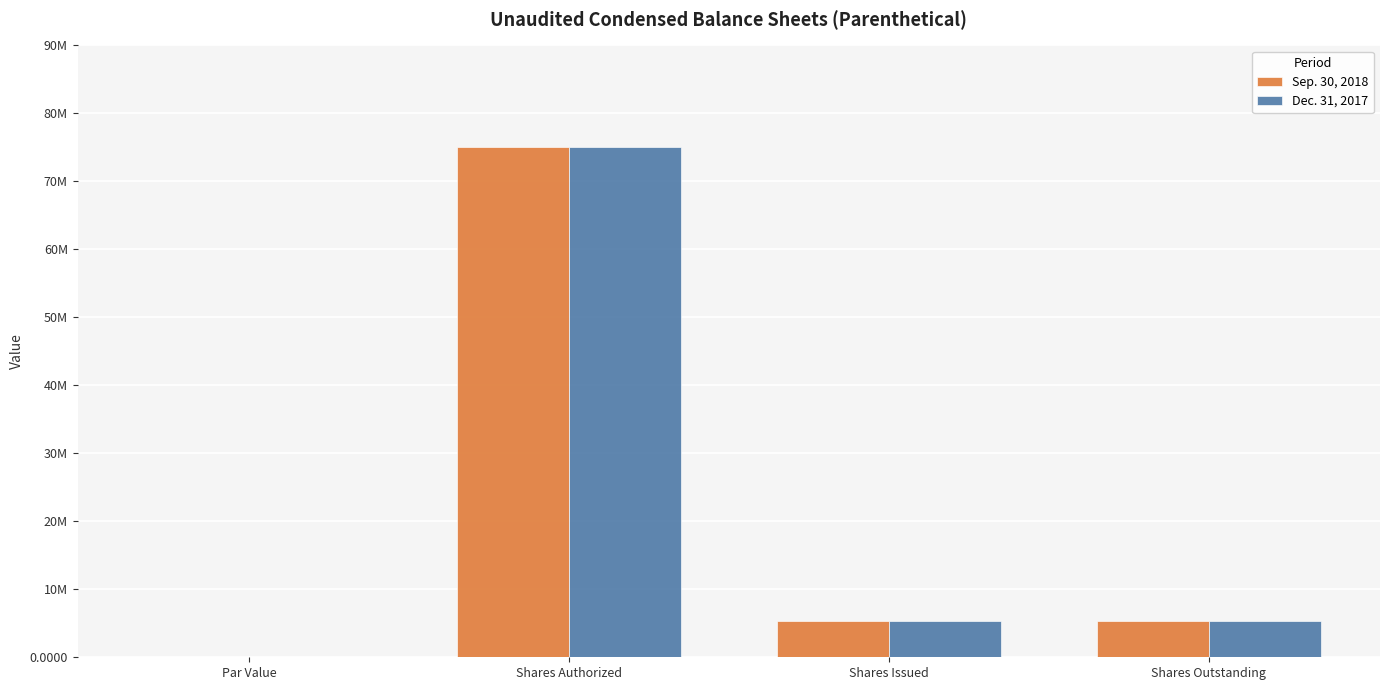

Which series has the largest range (max minus min)?

Sep. 30, 2018